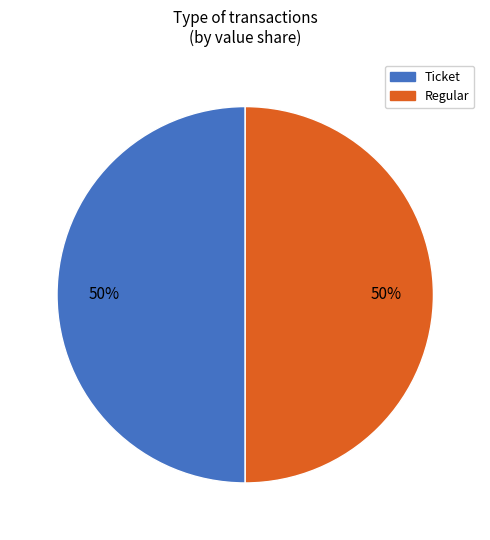

To the nearest percent, what is the average slice percentage?

50%